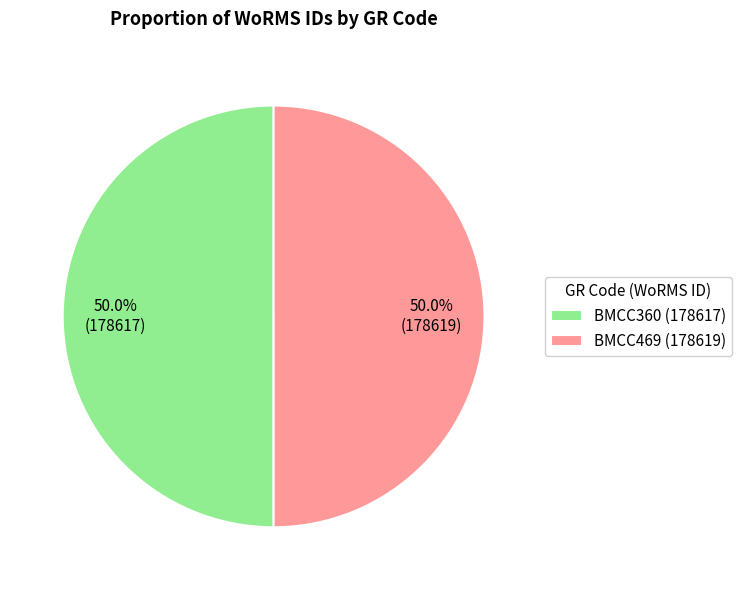

How much of the chart is everything except BMCC360 (178617)?

50.0%